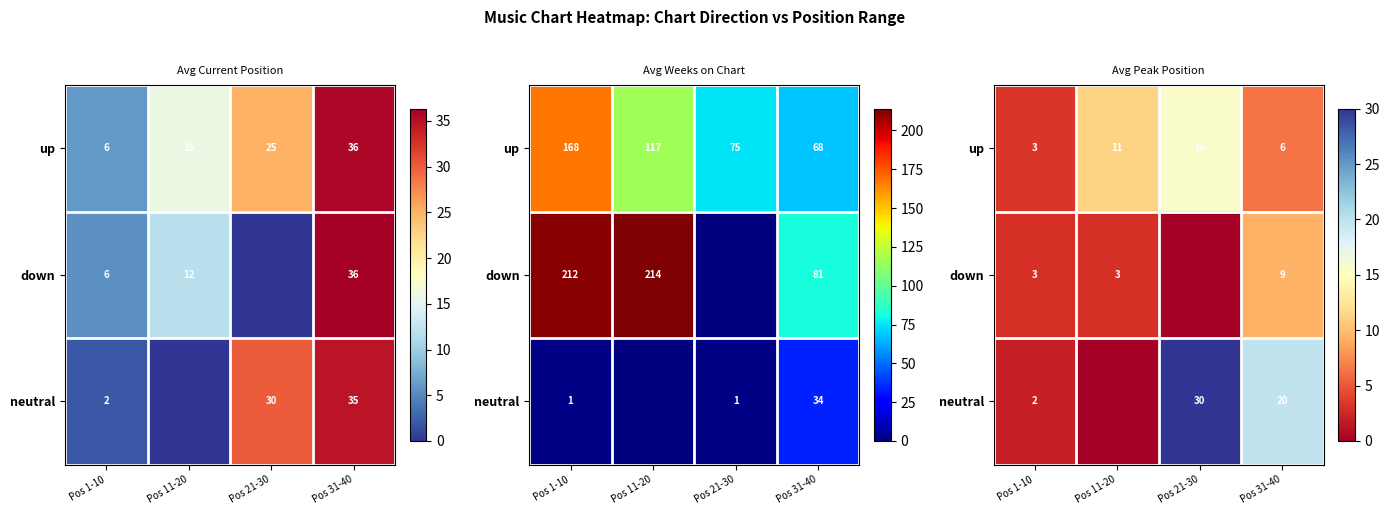

How many categories are shown in the chart?

4